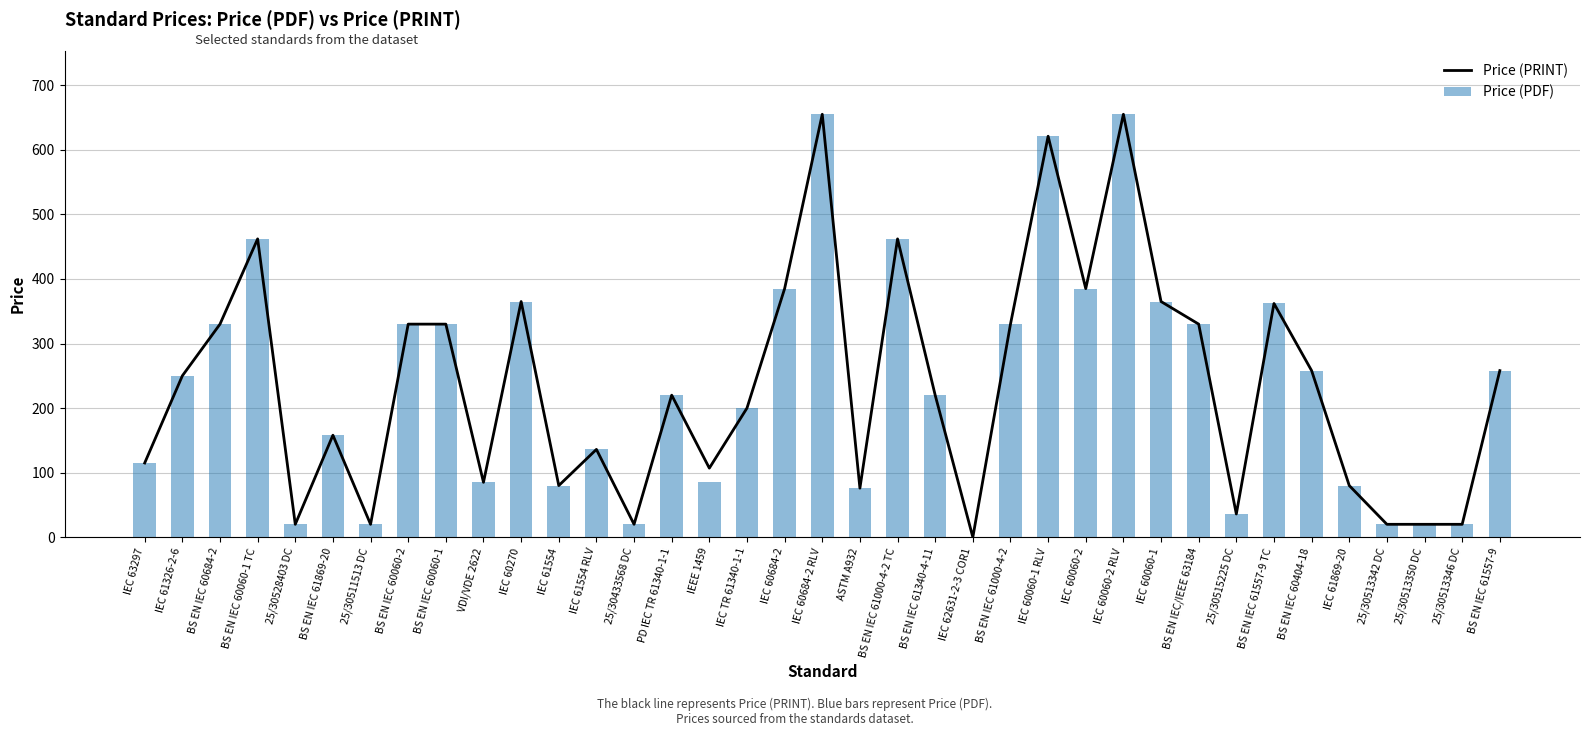

Which series has the largest total across all categories?

Price (PRINT)